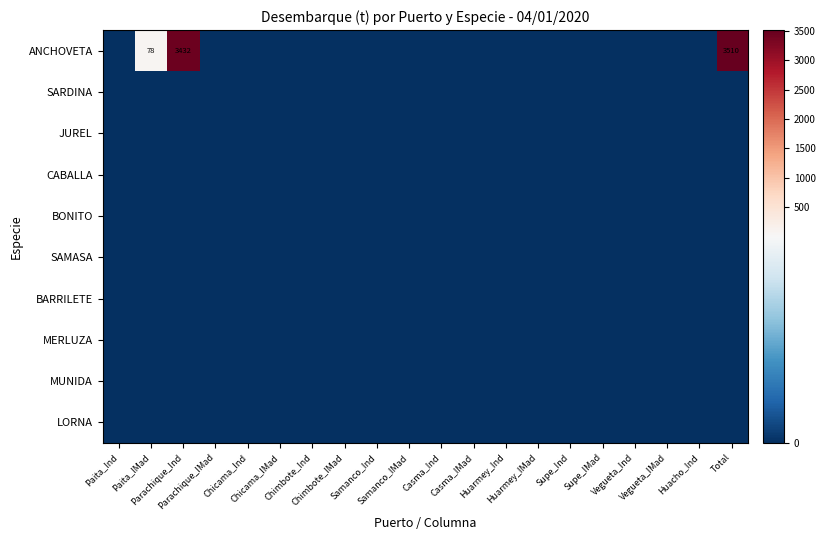

Rank the series by their maximum value, from highest to lowest.

ANCHOVETA, SARDINA, JUREL, CABALLA, BONITO, SAMASA, BARRILETE, MERLUZA, MUNIDA, LORNA